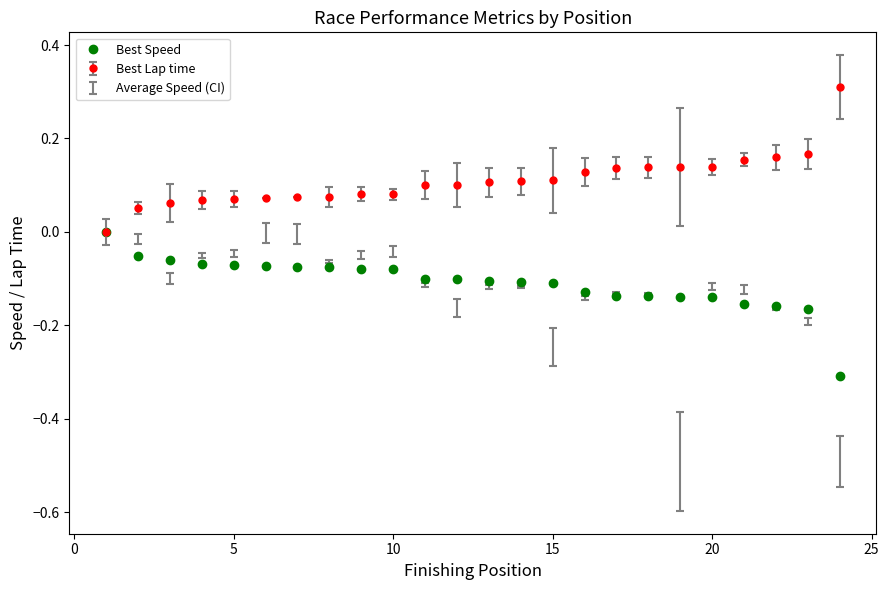

Rank the series by their maximum value, from lowest to highest.

Best Speed, Best Lap time